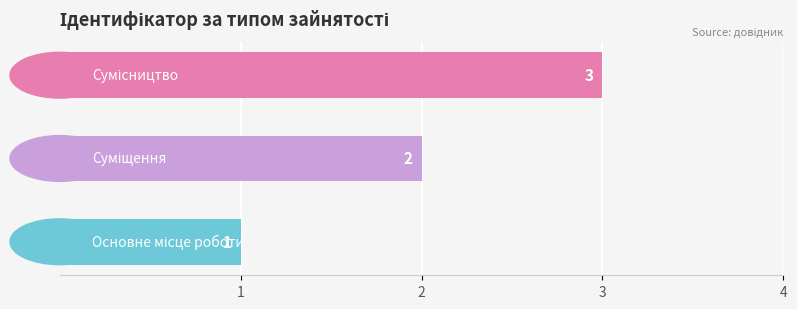

How many values are between 1 and 3?

3